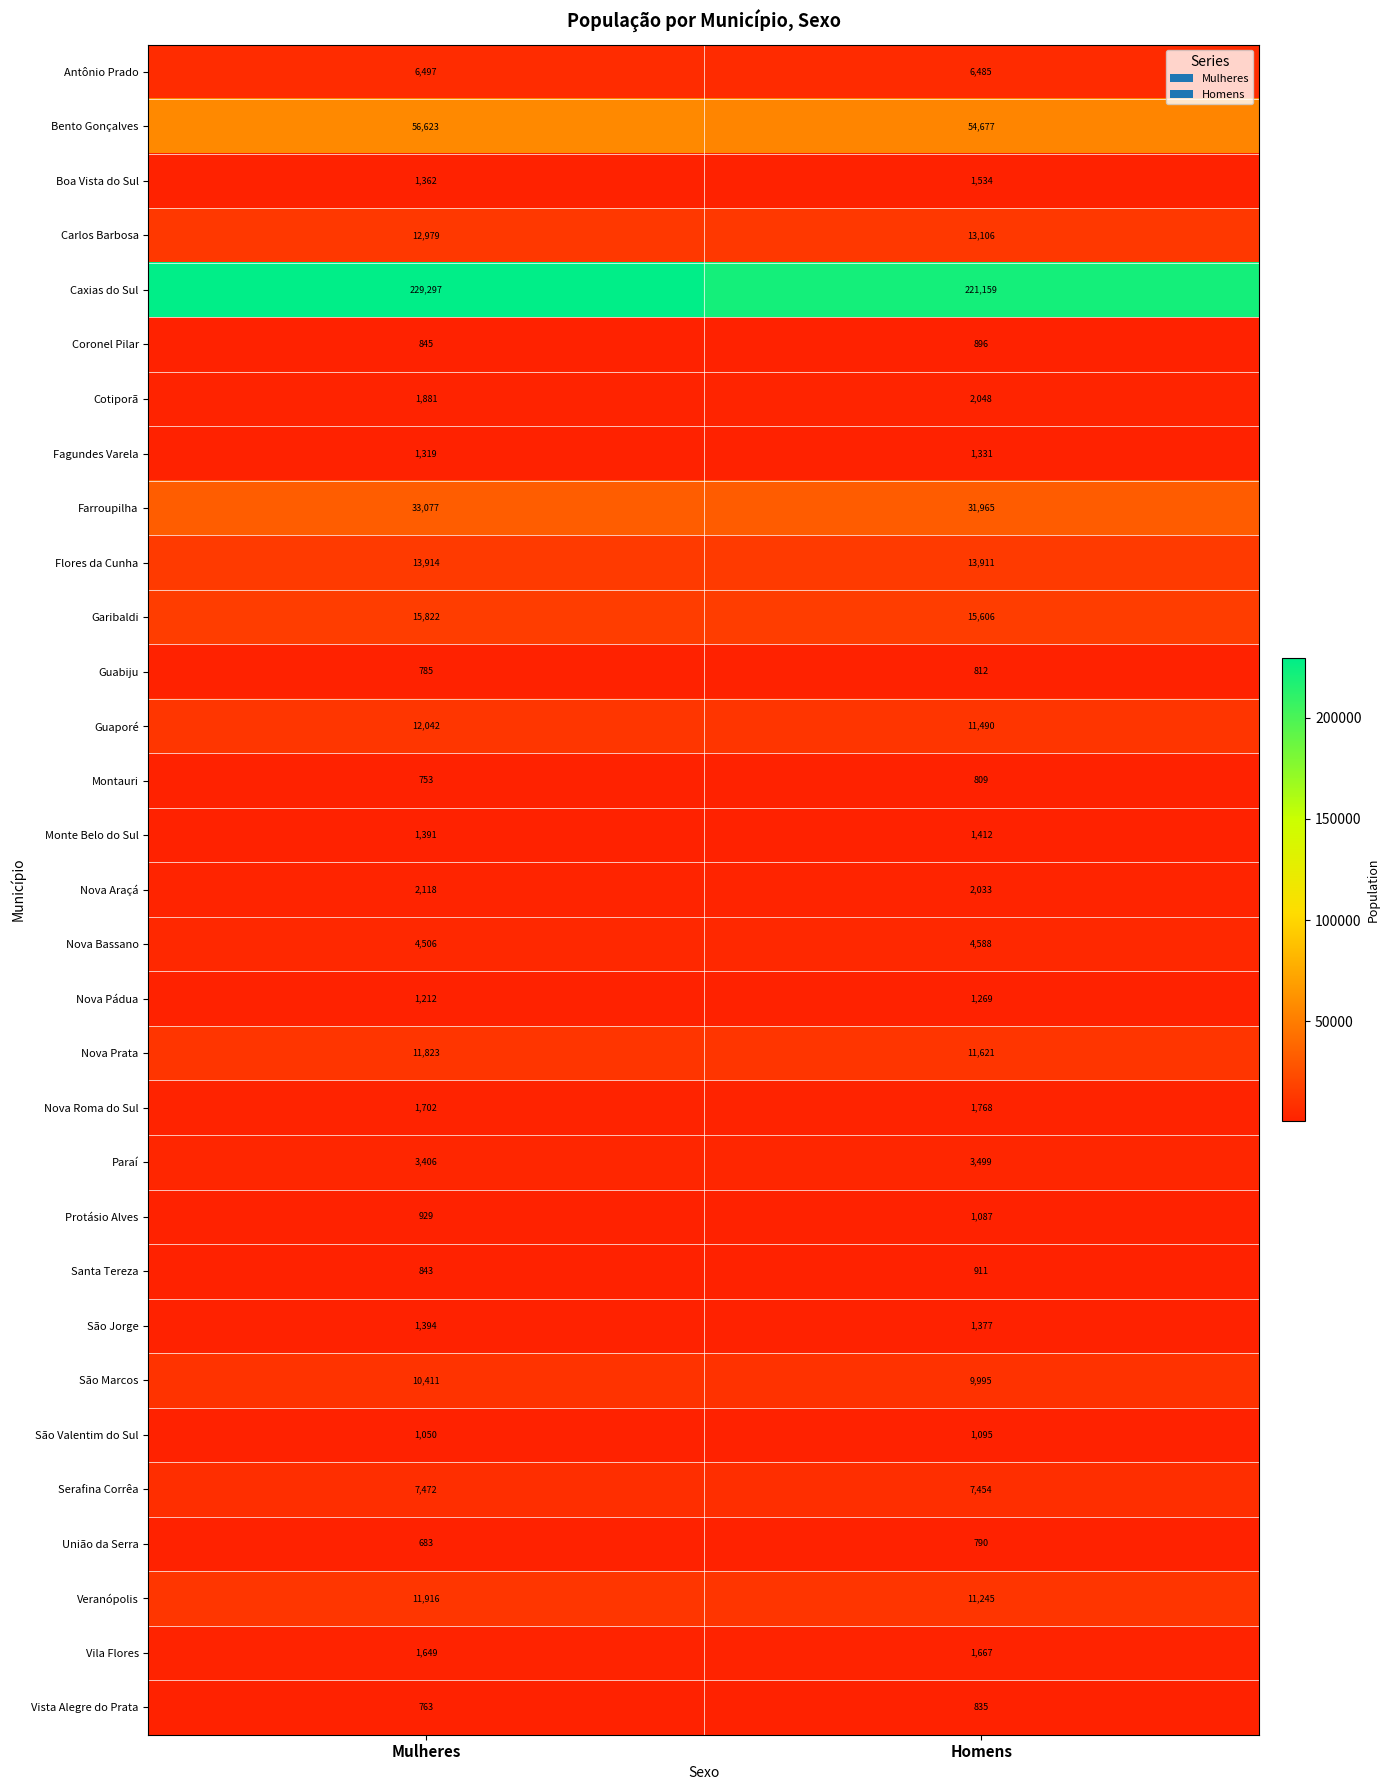

Rank the series at Homens from highest to lowest value.

Caxias do Sul, Bento Gonçalves, Farroupilha, Garibaldi, Flores da Cunha, Carlos Barbosa, Nova Prata, Guaporé, Veranópolis, São Marcos, Serafina Corrêa, Antônio Prado, Nova Bassano, Paraí, Cotiporã, Nova Araçá, Nova Roma do Sul, Vila Flores, Boa Vista do Sul, Monte Belo do Sul, São Jorge, Fagundes Varela, Nova Pádua, São Valentim do Sul, Protásio Alves, Santa Tereza, Coronel Pilar, Vista Alegre do Prata, Guabiju, Montauri, União da Serra